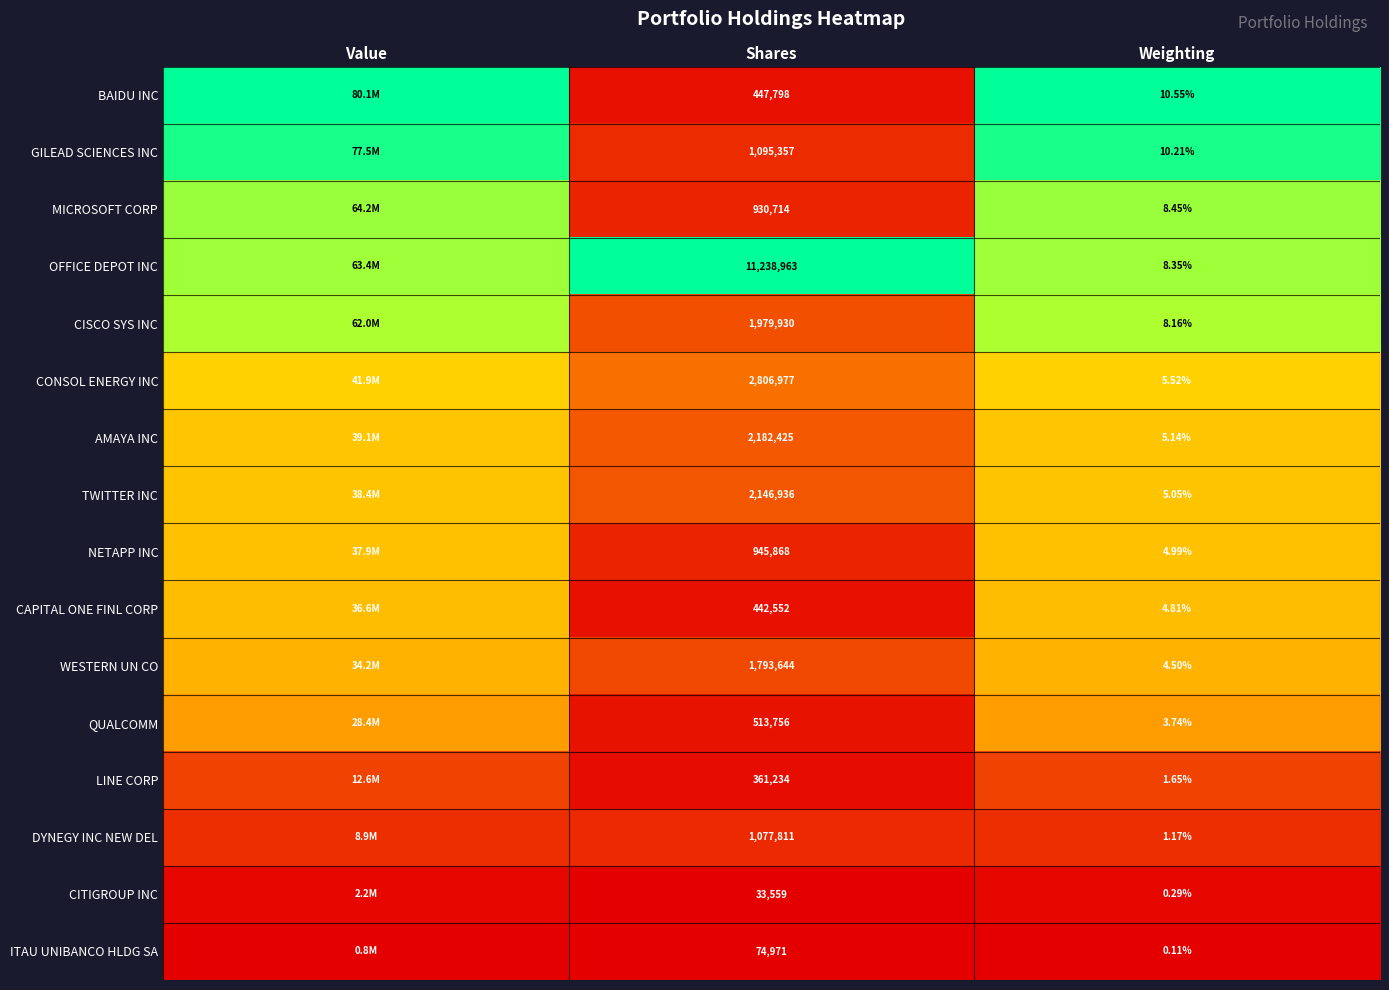

What is the total value across all series at Shares?

28072495.0